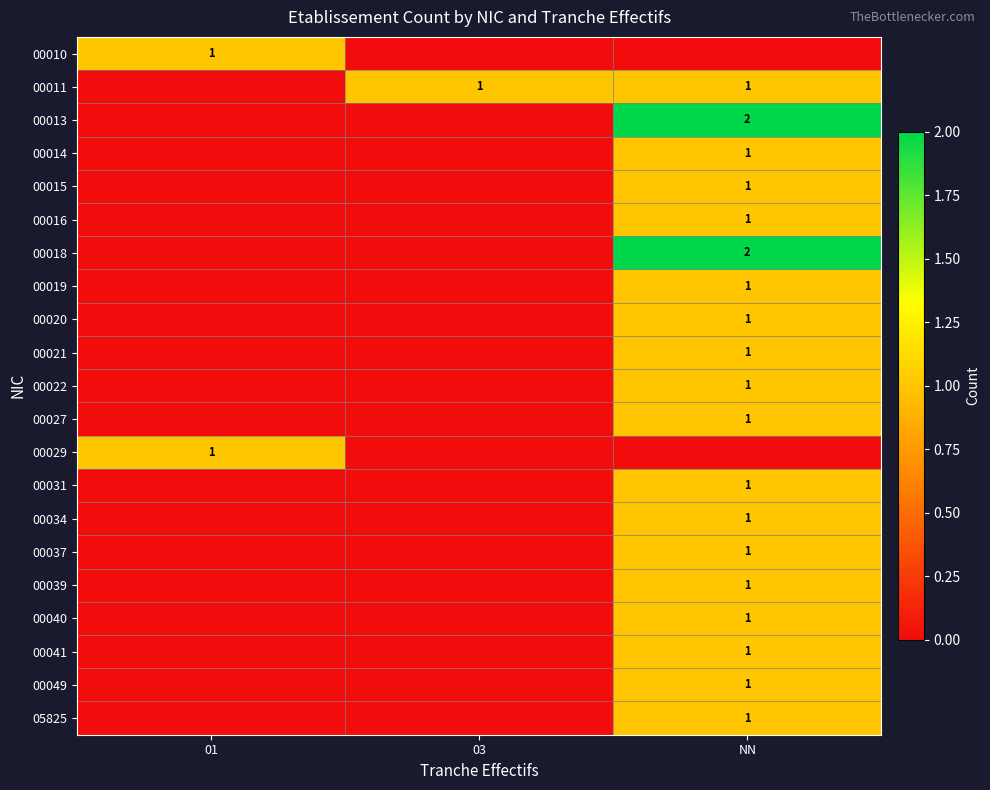

The 00010 series shows 0 at 01. True or false?

False